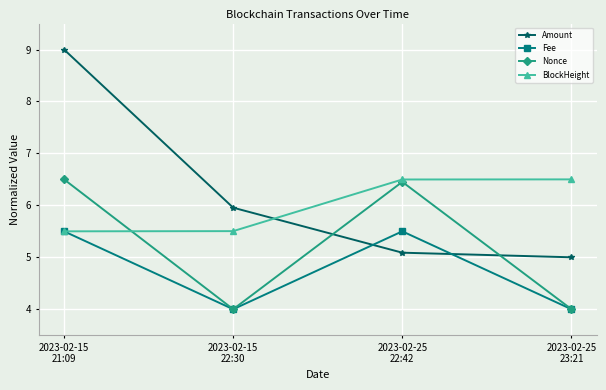

Reading right to left, extract all data points from this chart.

Amount: 5.0	5.1	6.0	9.0
Fee: 4.0	5.5	4.0	5.5
Nonce: 4.0	6.5	4.0	6.5
BlockHeight: 6.5	6.5	5.5	5.5